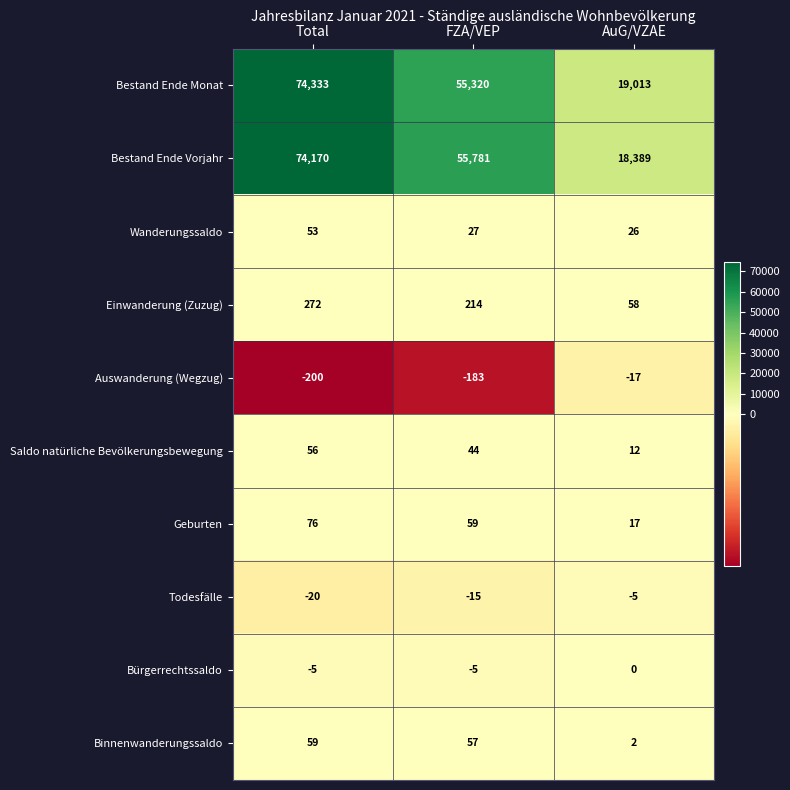

Is it true that Geburten equals 76 at Total?

True